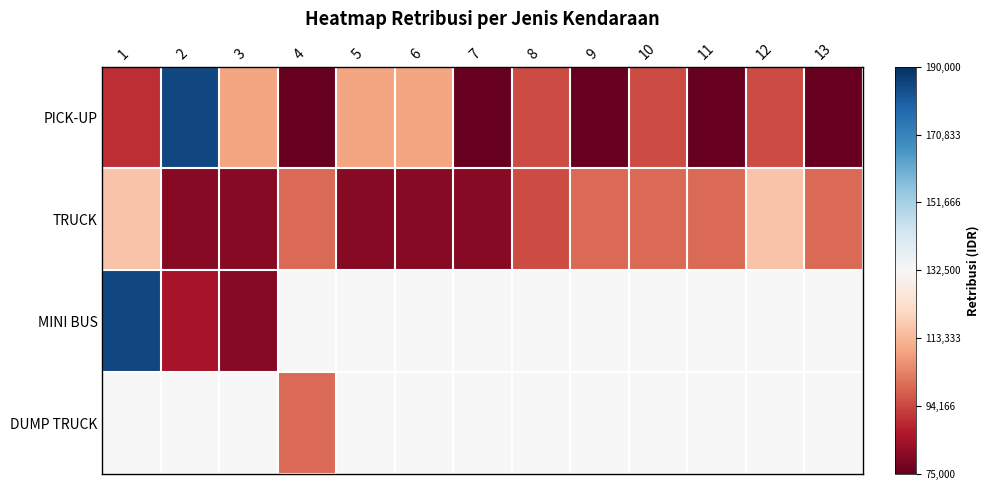

Rank the categories by TRUCK value from lowest to highest.

2, 3, 5, 6, 7, 8, 4, 9, 10, 11, 13, 1, 12